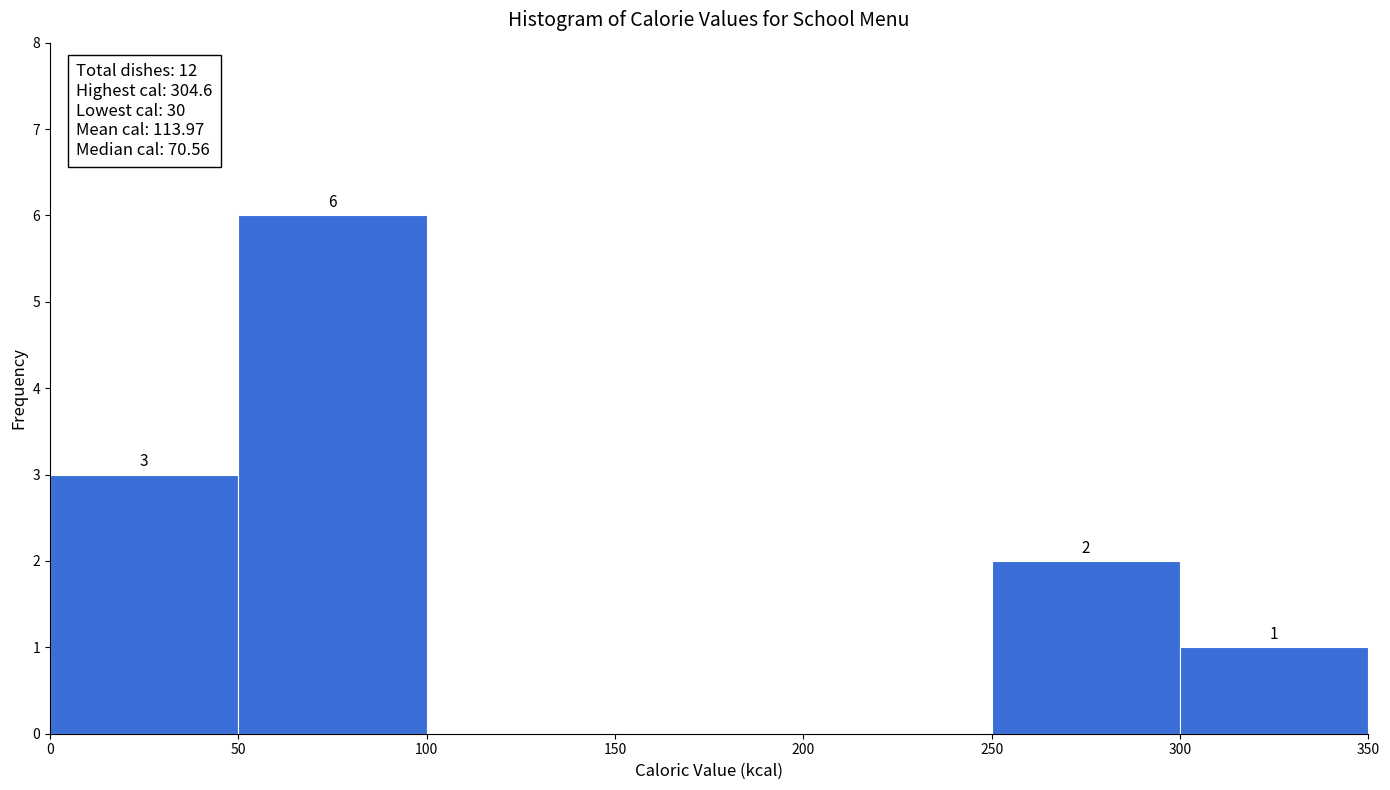

Over which range of the x-axis is the bar tallest?

50 to 100